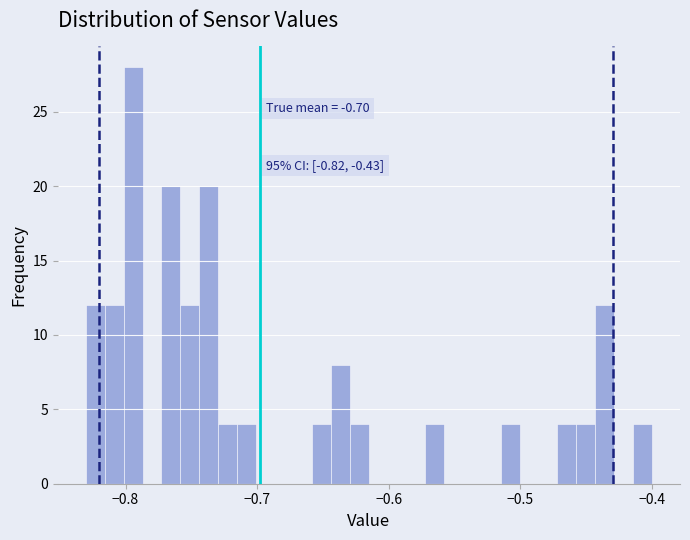

Around what value on the x-axis is the tallest bar? Give the approximate position of its centre, as read against the axis.

-0.79